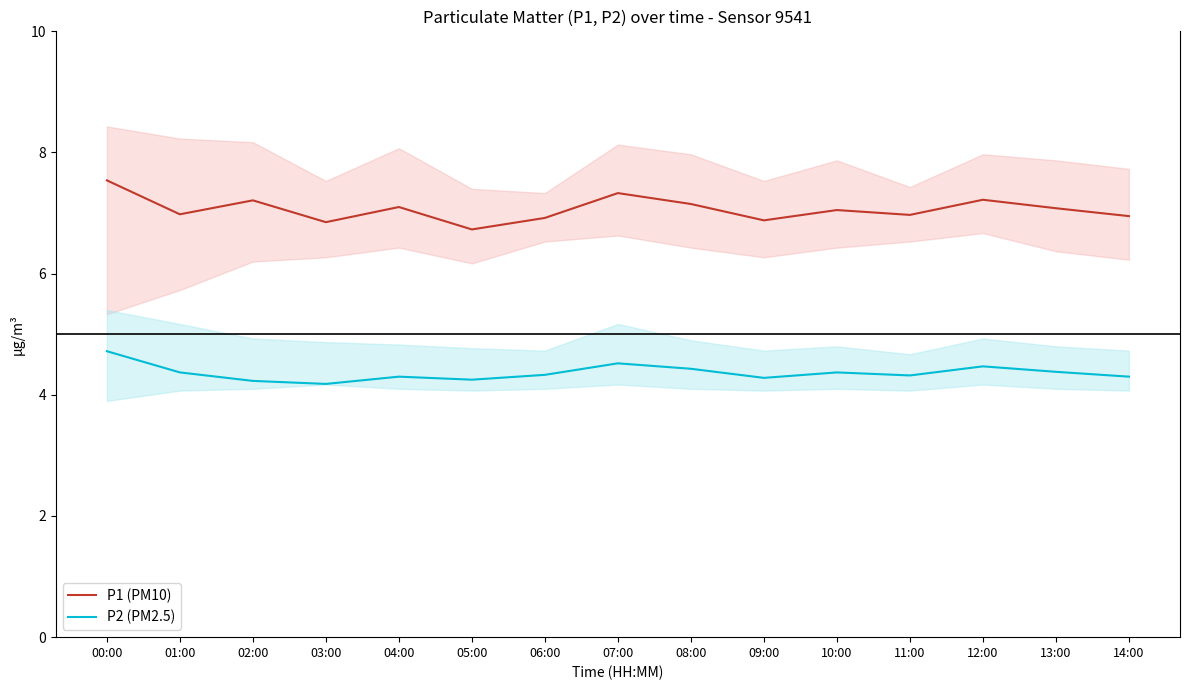

At which label does P1 (PM10) first exceed 7?

00:00